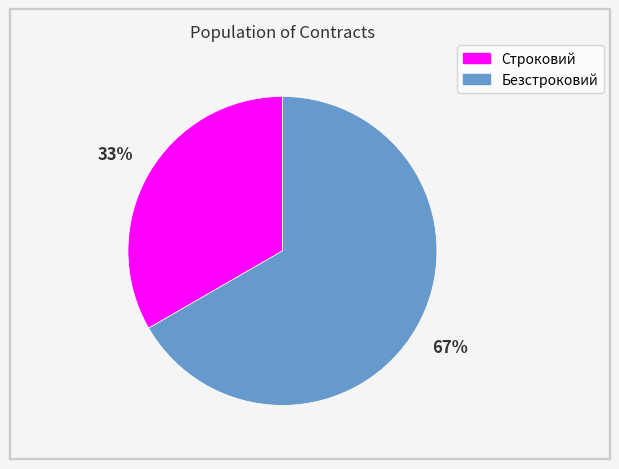

Approximately how many times larger is the value at Безстроковий compared to Строковий?

2.0